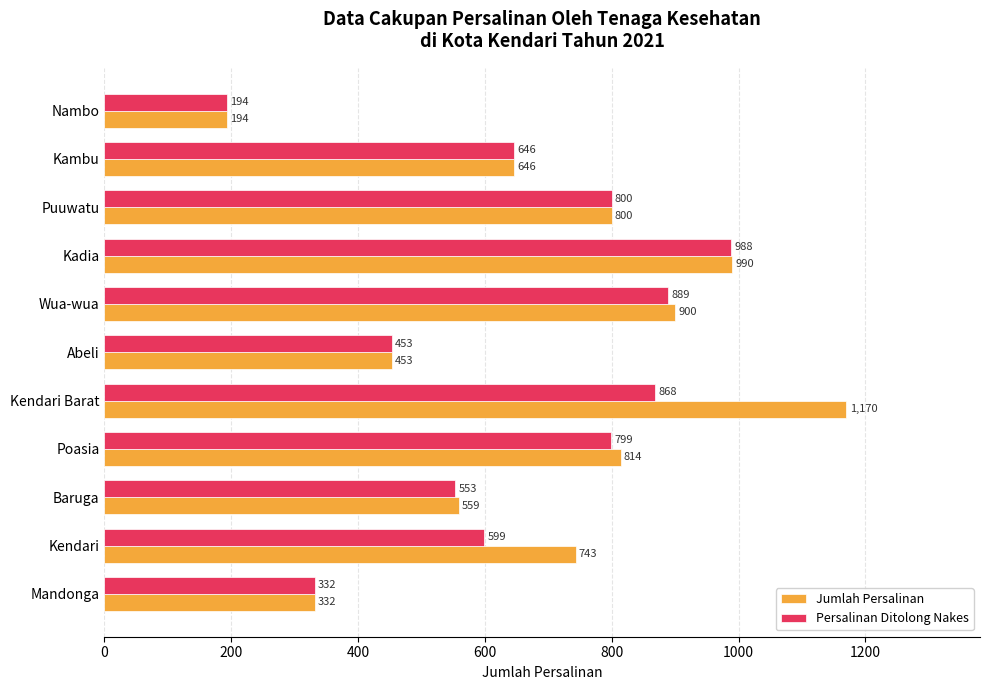

What is the difference between the second highest and minimum values in the Persalinan Ditolong Nakes series?

695